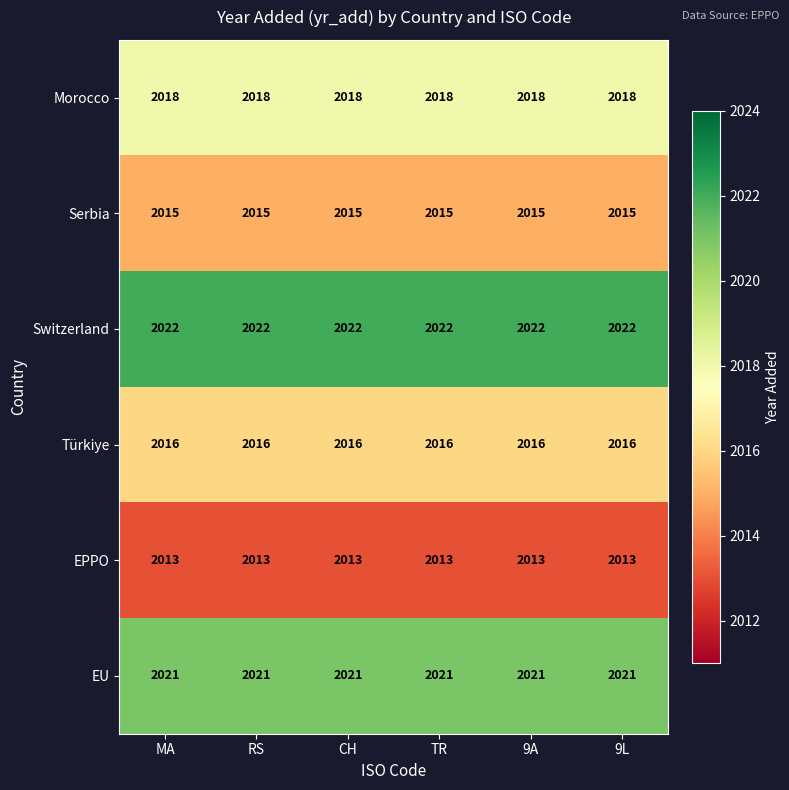

How many series are shown in this chart?

6